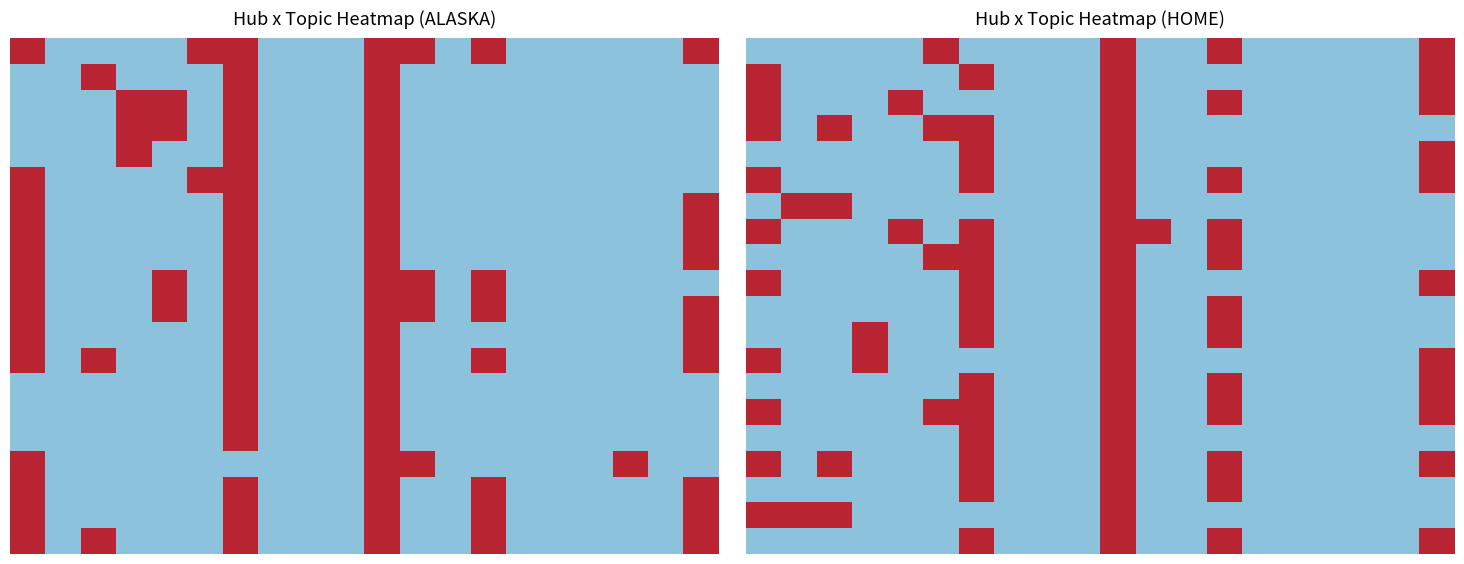

At which category is the sum across all series the highest?

10